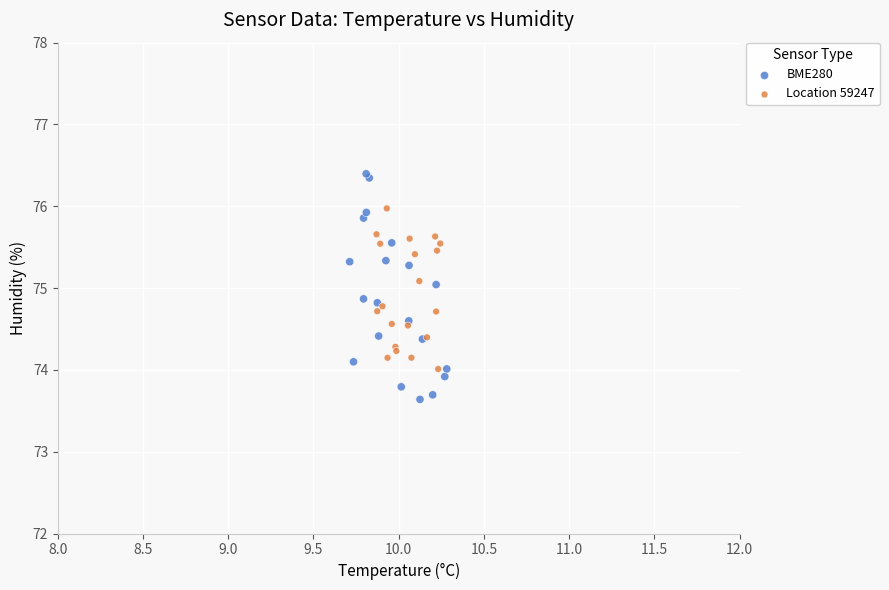

Which series contains the highest Y value?

BME280